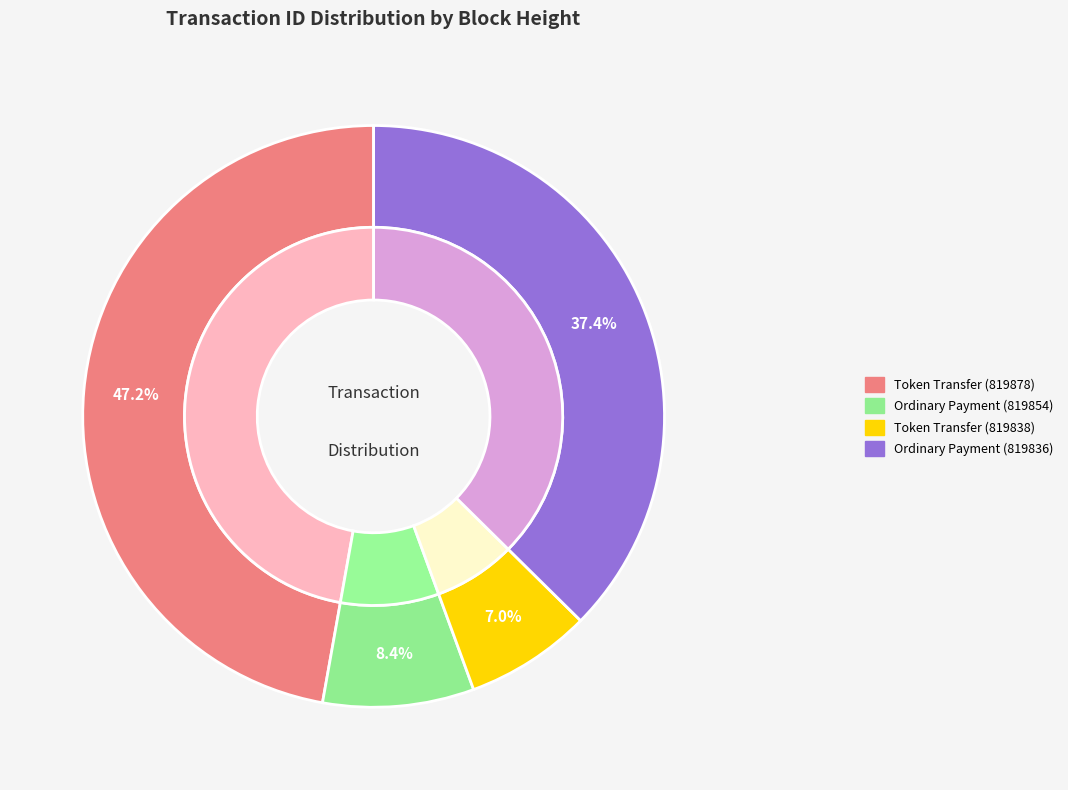

Which category has the smallest portion of the pie?

Token Transfer (819838)